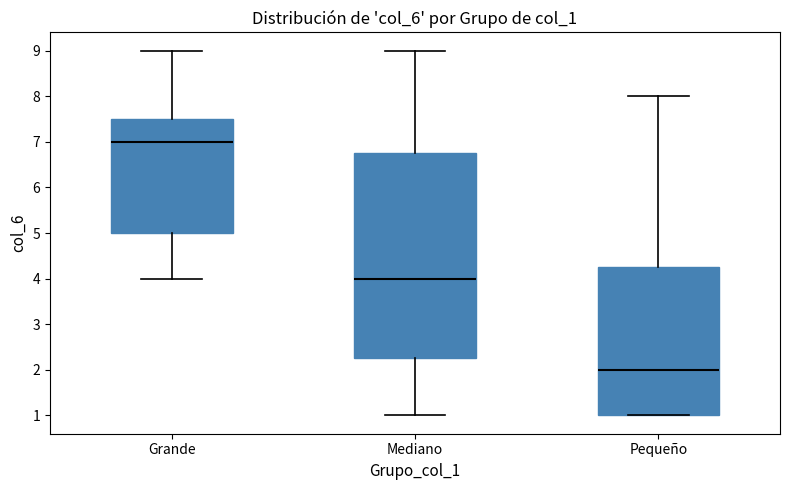

Which box's median line is the highest?

Grande